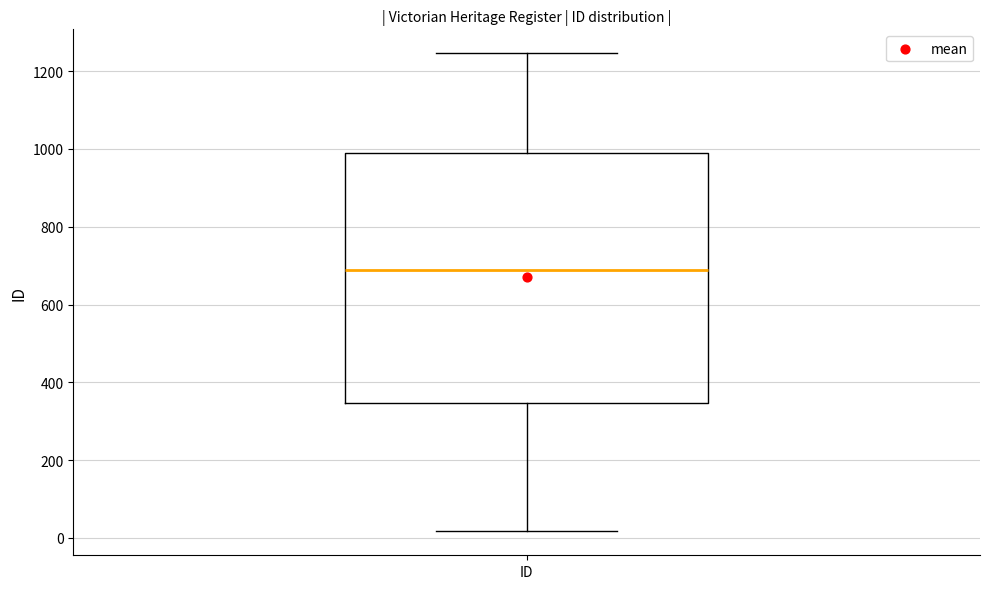

Where is the upper edge of the box for ID on the y-axis? The values are not printed on the chart, so give them approximately, as read against the axis.

1000